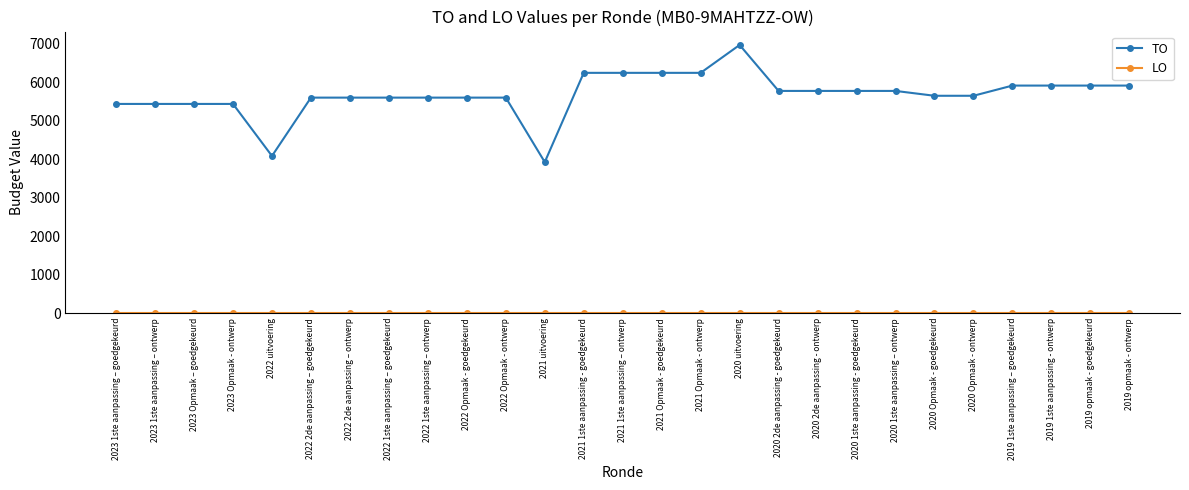

What is the maximum value for TO?

6970